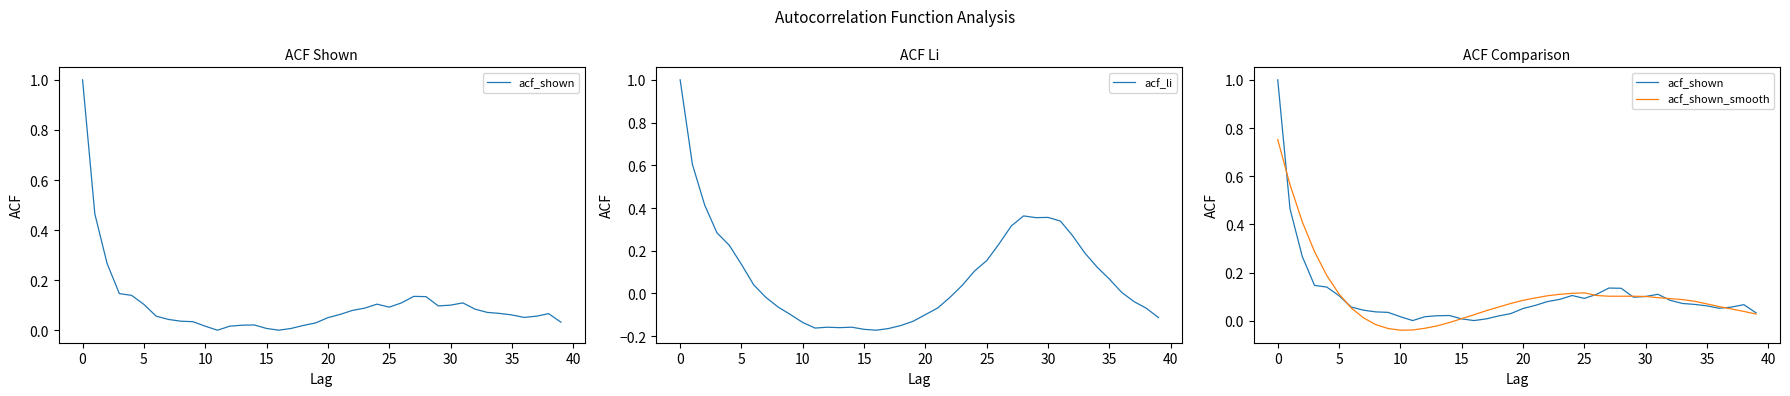

How many values in the acf_shown_smooth series exceed 0?

33